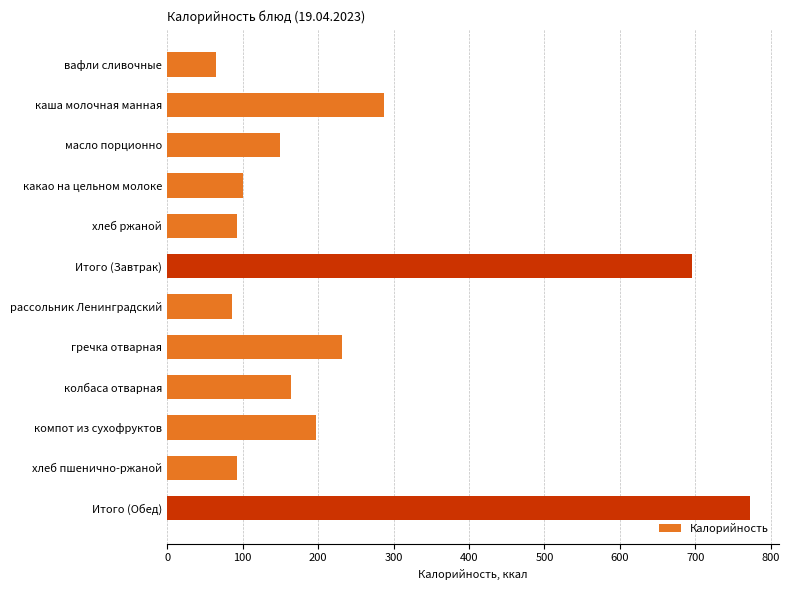

Reading bottom to top, what are all the values shown in this chart?

Итого (Обед)=772	хлеб пшенично-ржаной=93	компот из сухофруктов=197	колбаса отварная=164	гречка отварная=232	рассольник Ленинградский=86	Итого (Завтрак)=696	хлеб ржаной=93	какао на цельном молоке=101	масло порционно=150	каша молочная манная=287	вафли сливочные=65